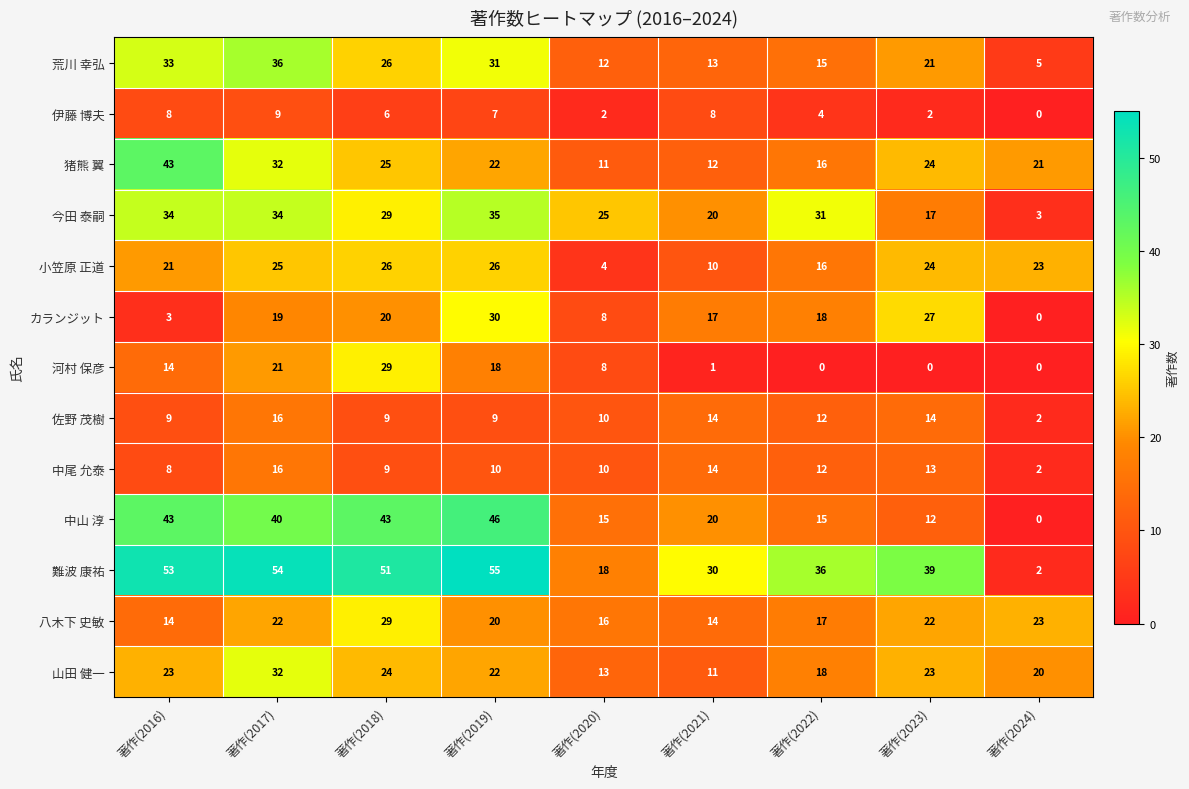

What is the sum of all 難波 康祐 values?

338